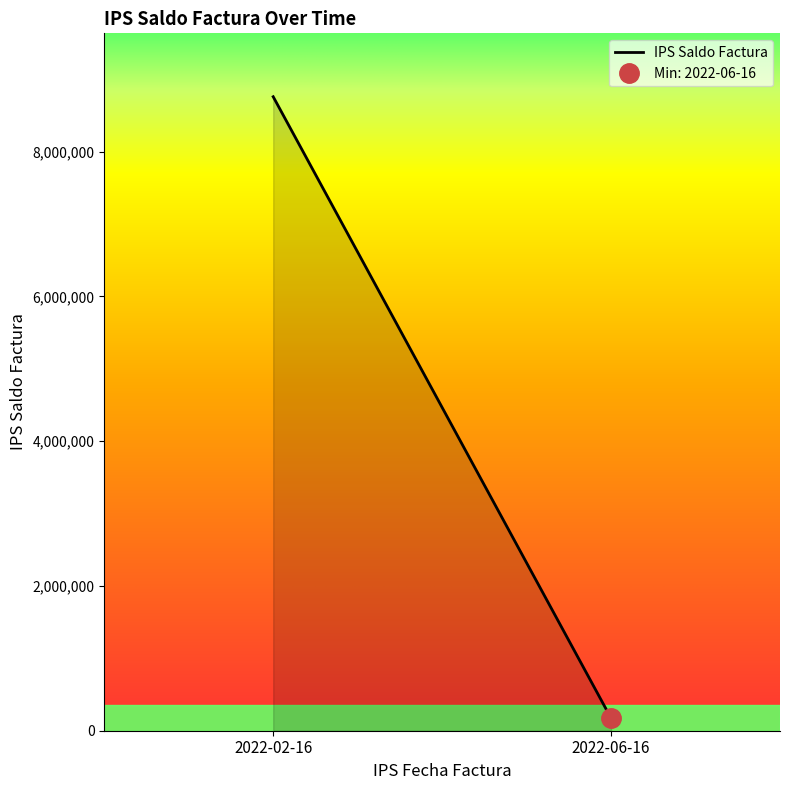

Reading left to right, extract all data points from this chart.

2022-02-16=8758408	2022-06-16=172600